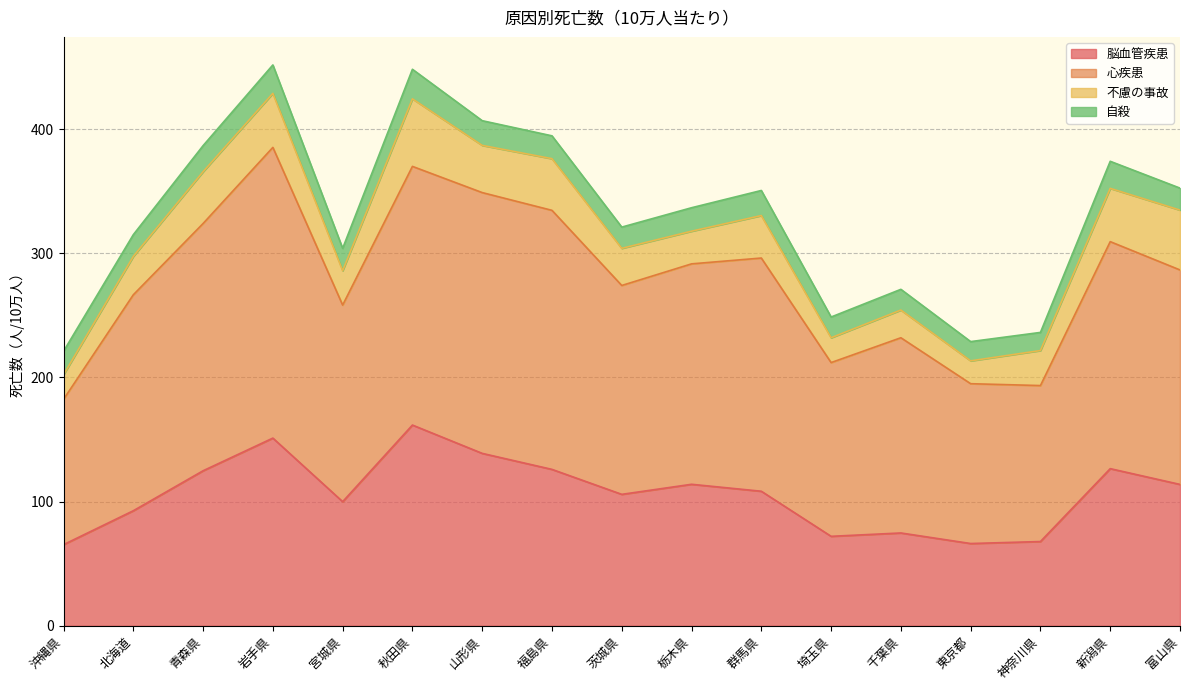

What is the lowest value of the 脳血管疾患 series?

65.3